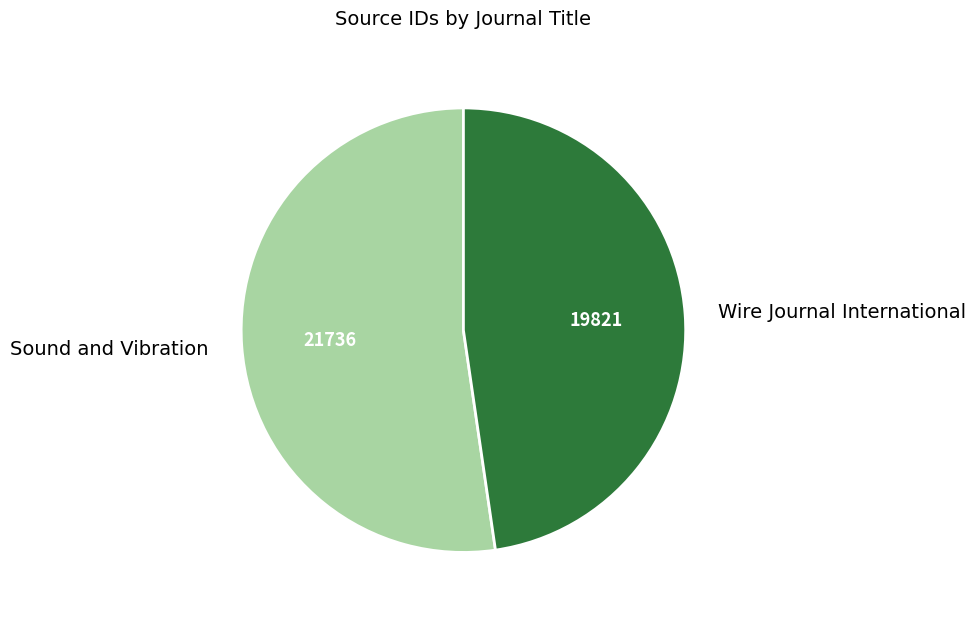

Rank the categories by value from lowest to highest.

Wire Journal International, Sound and Vibration